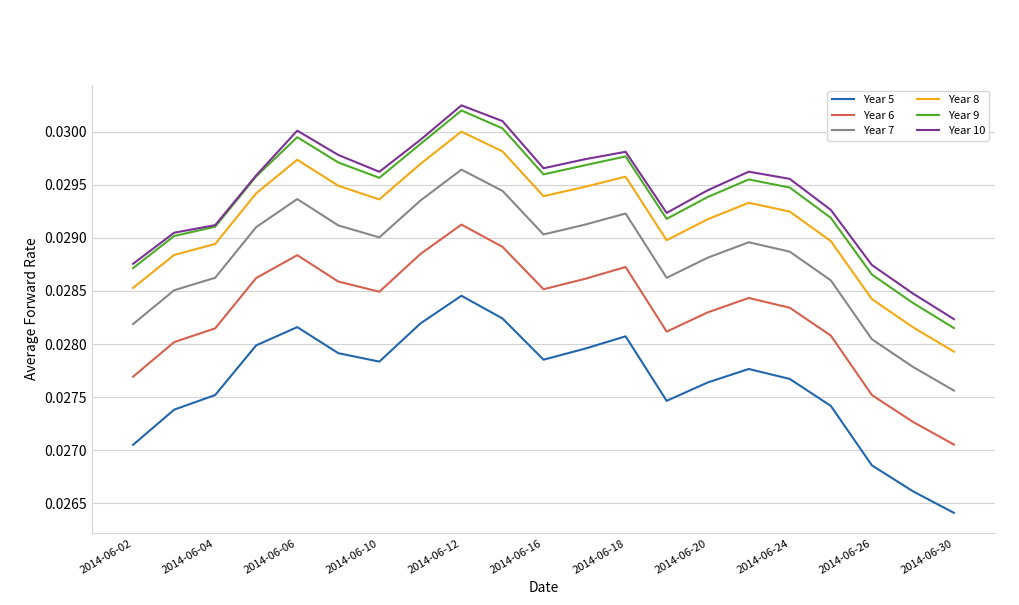

How many lines are shown in the chart?

6